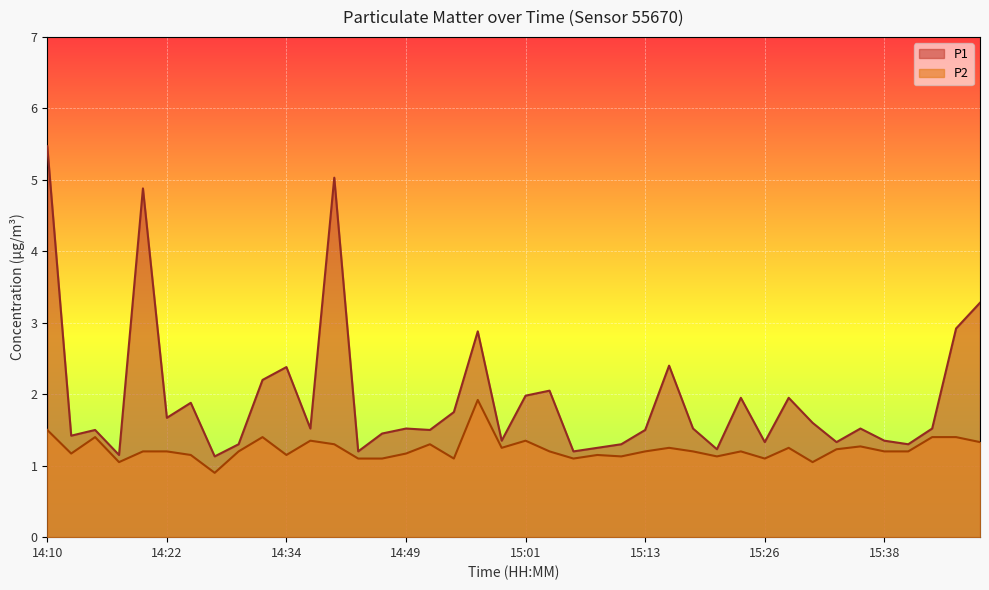

Which series changed the most between 14:24 and 14:32?

P1